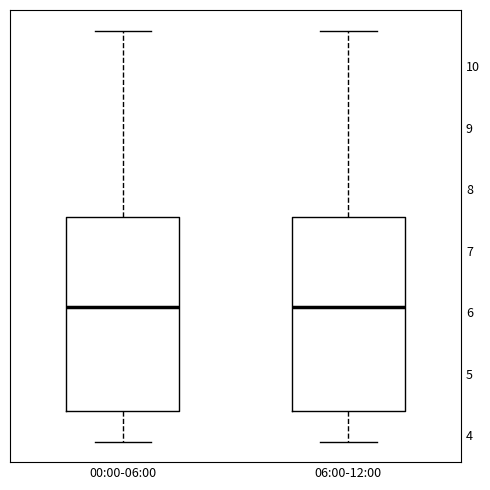

Reading left to right, transcribe this box plot: for each box, give where its median line is, the range the box spans, and where its two whiskers end, as read against the y-axis. The values are not printed on the chart, so give them approximately, as read against the axis.

00:00-06:00: median 6.1, box 4.4 to 7.5, whiskers 3.9 to 10.6
06:00-12:00: median 6.1, box 4.4 to 7.5, whiskers 3.9 to 10.6